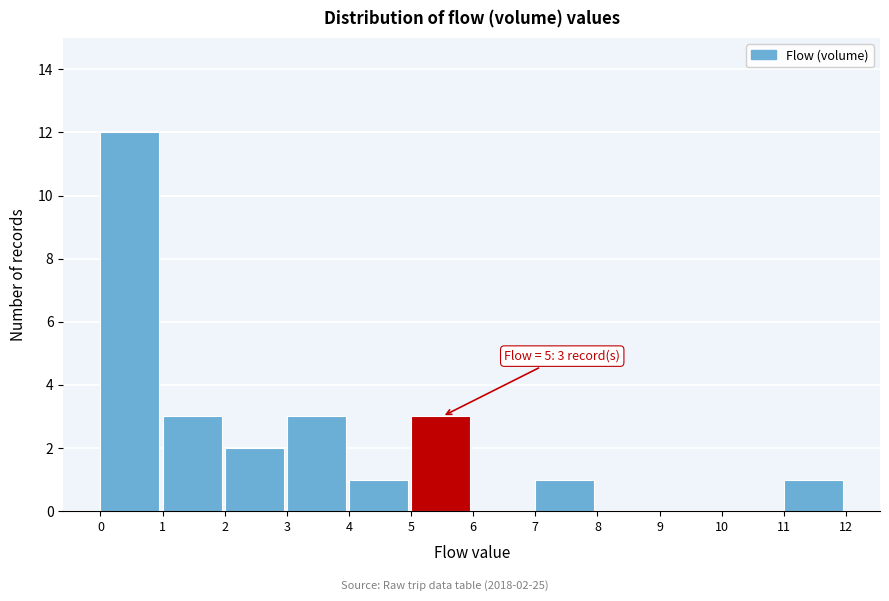

Over which range of the x-axis is the bar tallest?

0 to 1